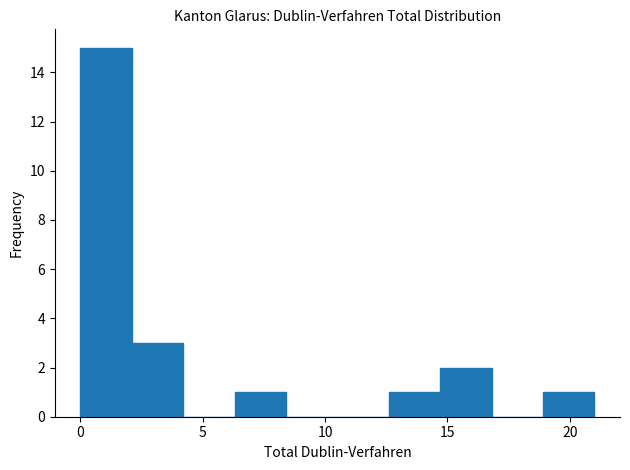

How tall is the bar that spans 12.6 to 14.7 on the x-axis? Neither the bar edges nor the heights are printed on the chart, so give them approximately, as read against the axes.

1